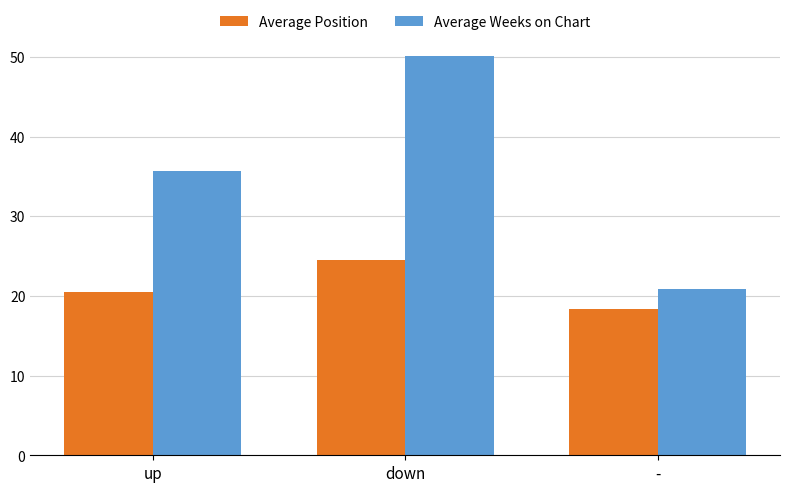

Reading left to right, what are all the values shown in this chart?

Average Position: up=20.5	down=24.5	-=18.4
Average Weeks on Chart: up=35.6	down=50.1	-=20.9